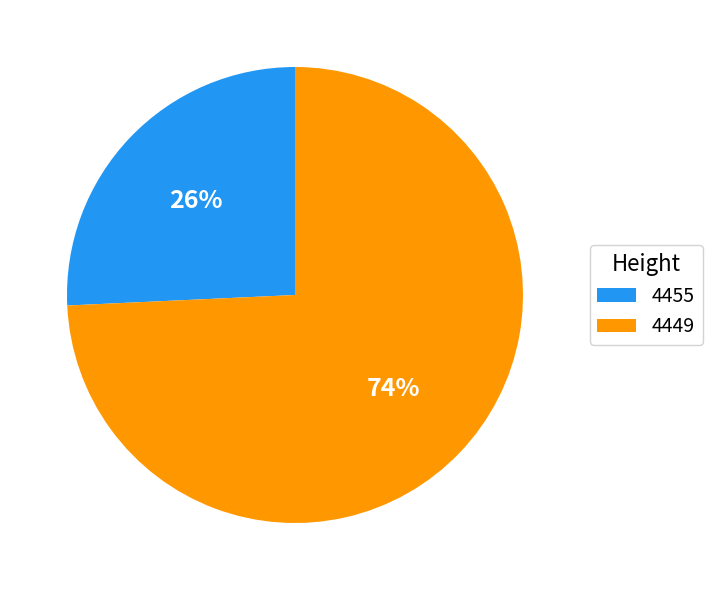

What is the smallest slice in the pie chart?

4455